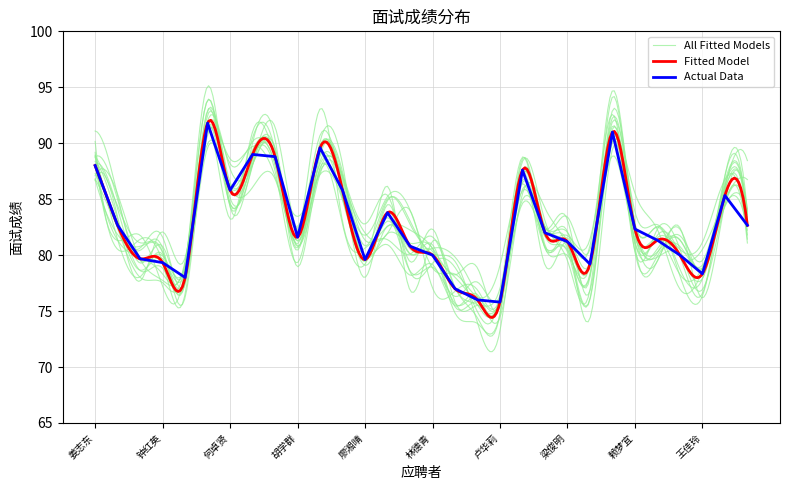

At which category does the data reach its first local valley?

胡实